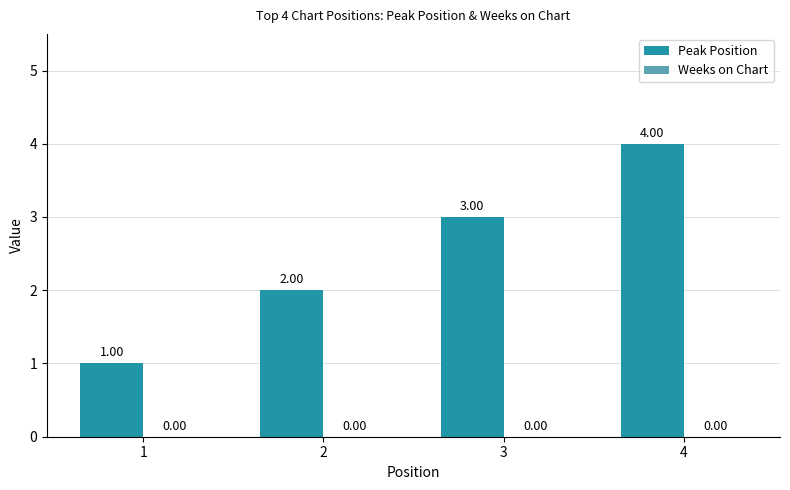

What is the change in value from 2 to 3?

+1